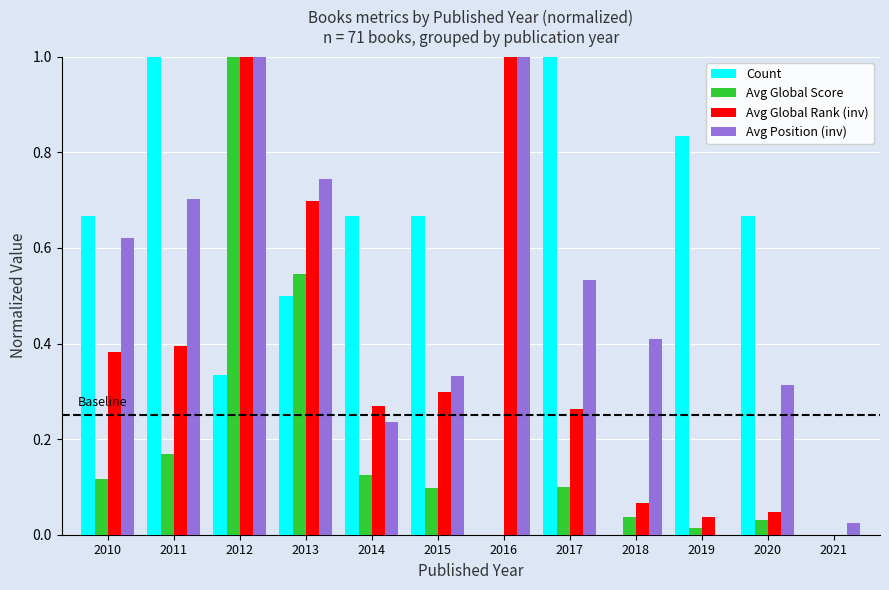

The Avg Global Rank (inv) series shows 0.0 at 2018. True or false?

False